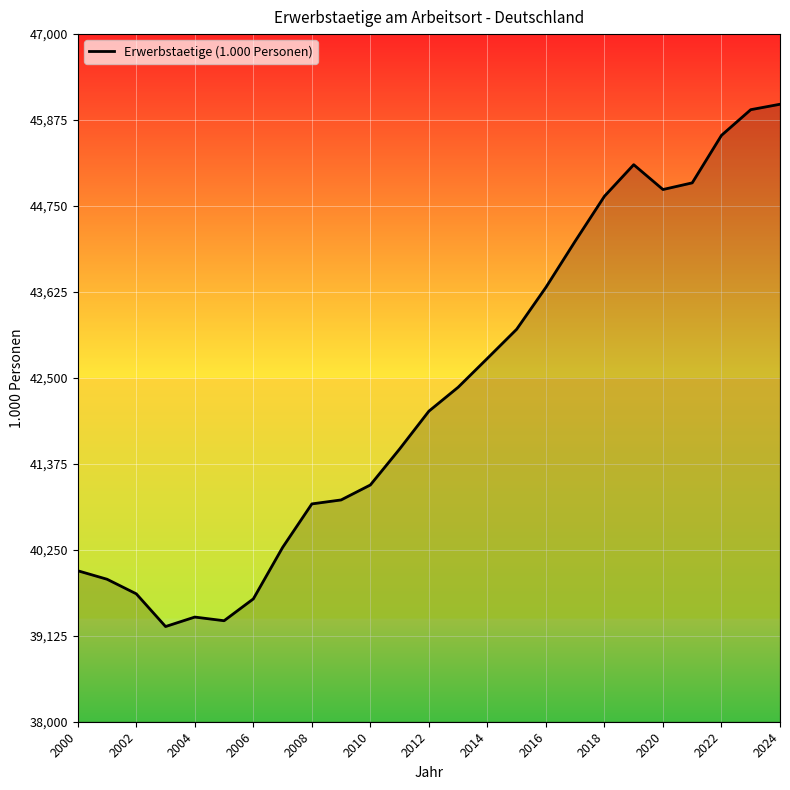

How many data points are less than 42065?

12